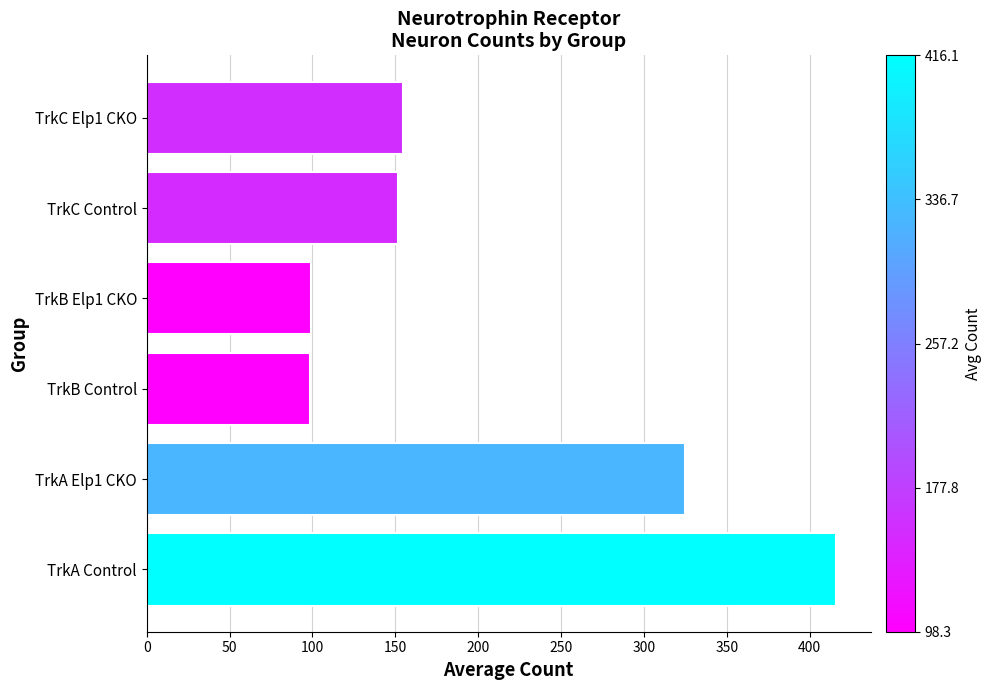

Which has a higher value, TrkC Elp1 CKO or TrkB Control?

TrkC Elp1 CKO